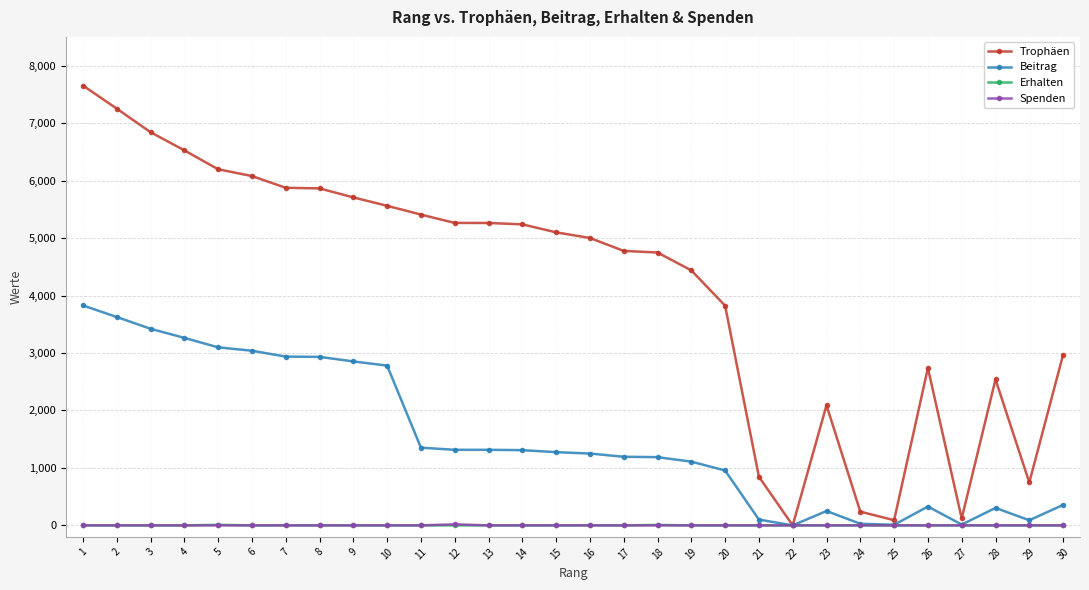

Which series has the largest total across all categories?

Trophäen